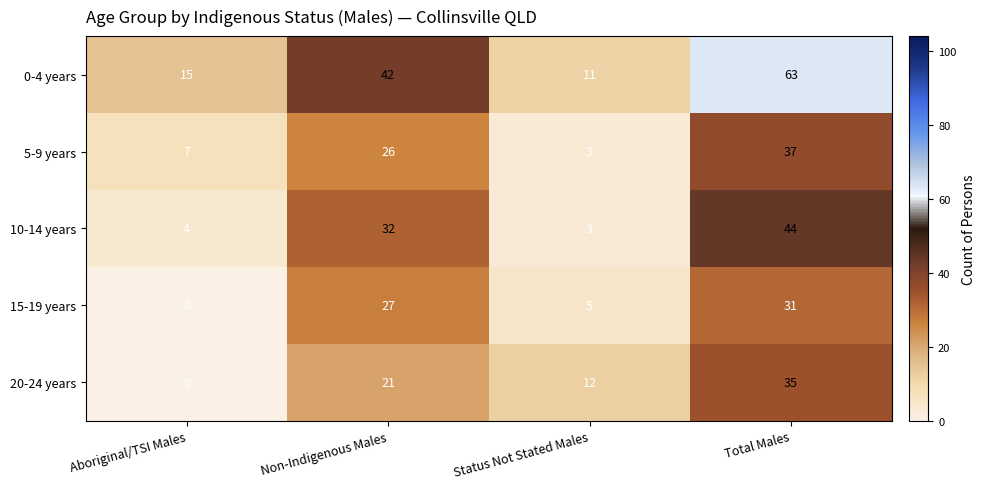

Which series changed the most between Non-Indigenous Males and Total Males?

0-4 years